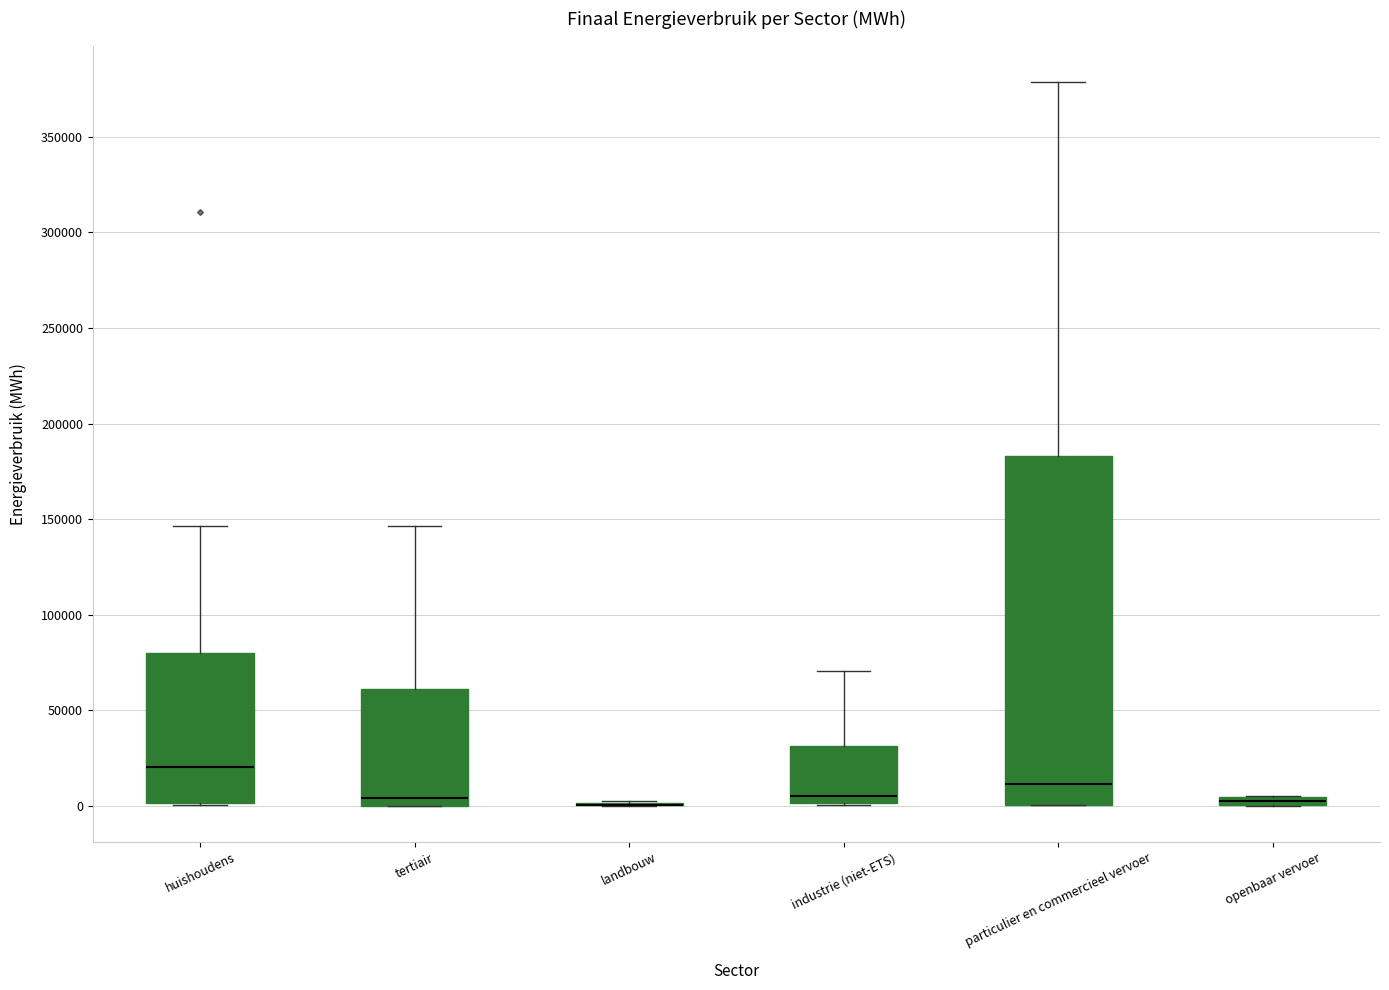

Which box is the tallest, from its lower edge to its upper edge?

particulier en commercieel vervoer